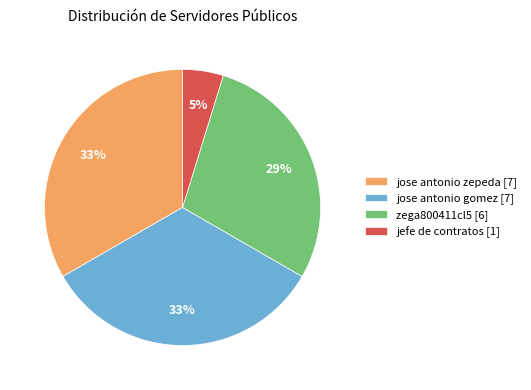

To the nearest percent, what percentage of the pie is zega800411cl5 [6]?

29%